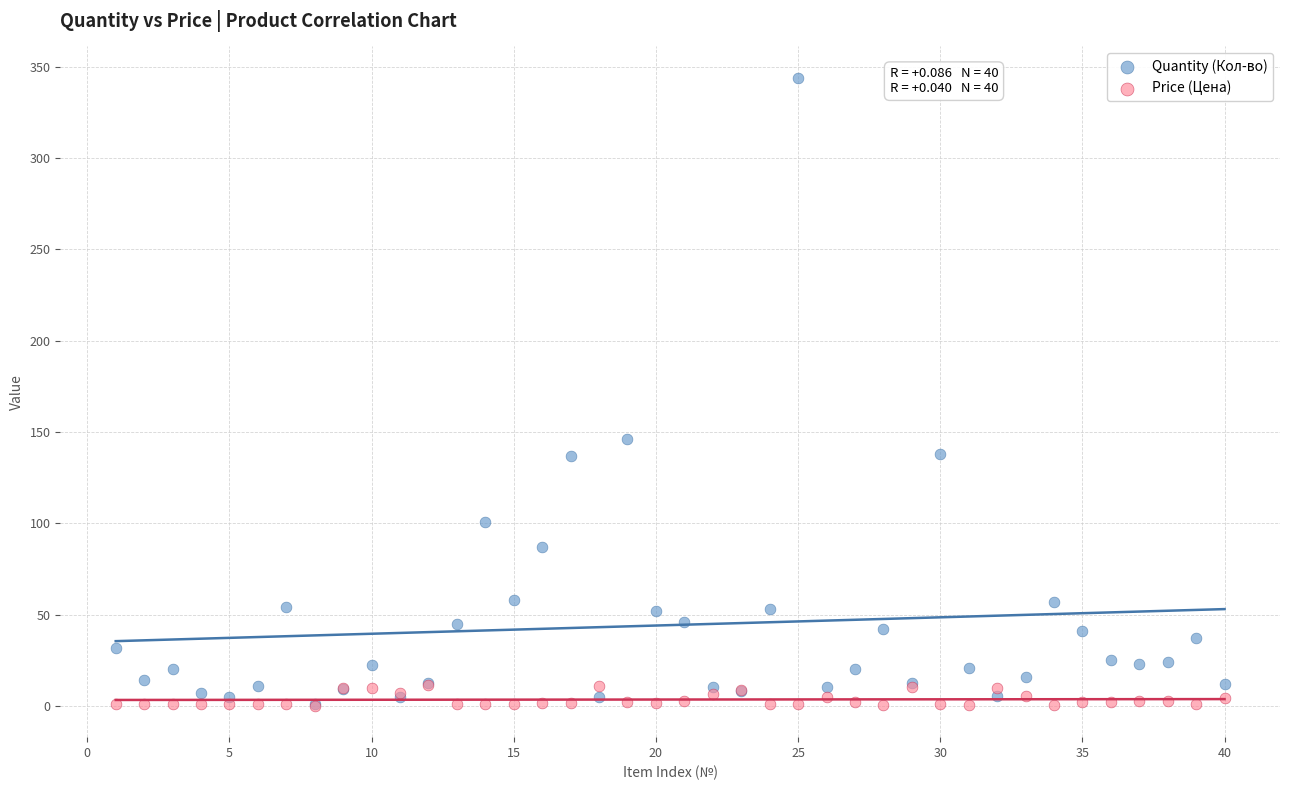

Which series has the widest spread of Y values?

Quantity (Кол-во)